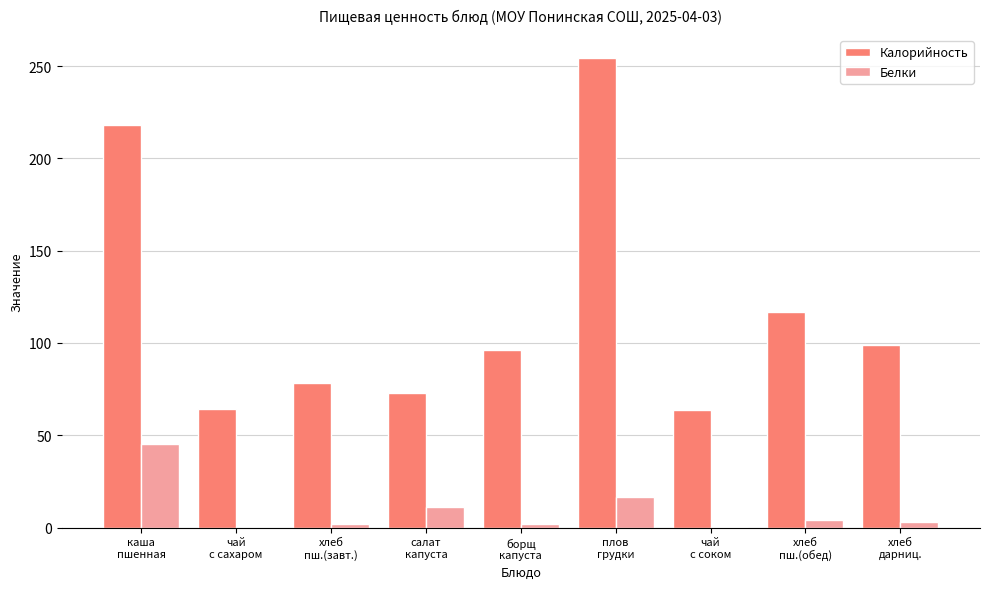

True or false: Белки has a value of 4.0 at хлеб
пш.(обед).

True